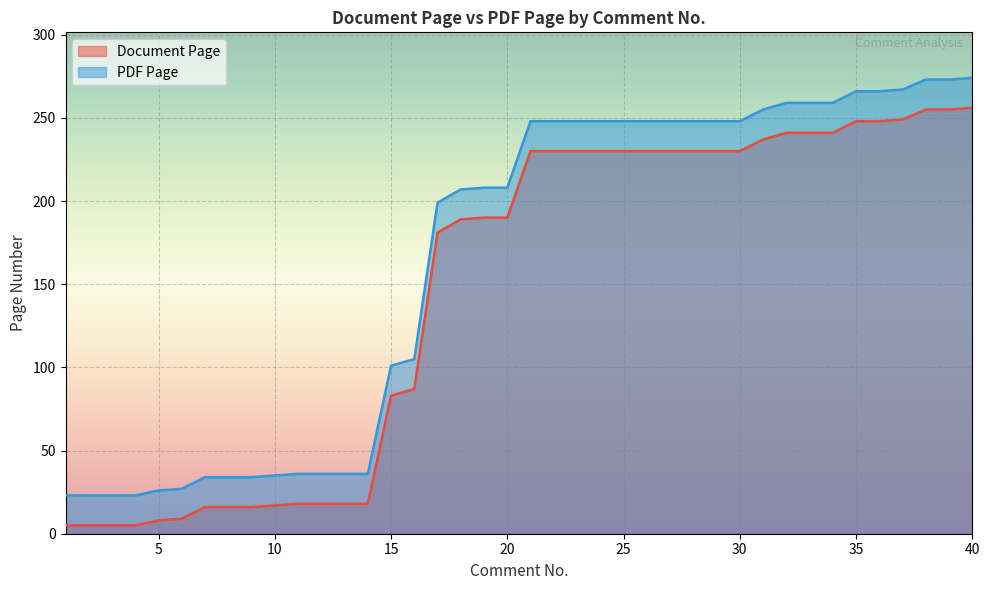

Which has a higher value, 25 or 28?

25